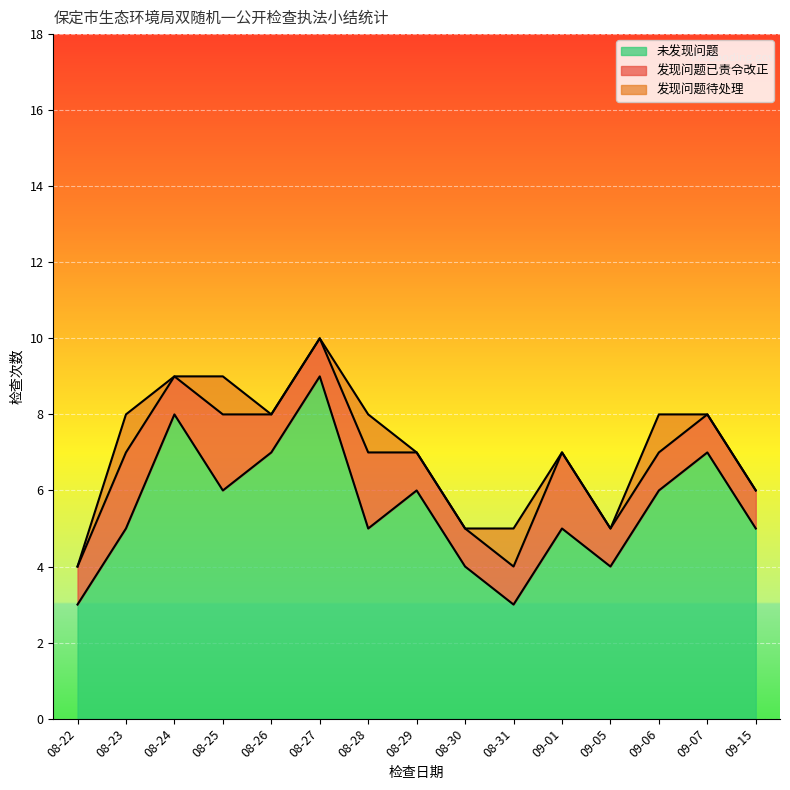

What is the sum of all 发现问题待处理 values?

5